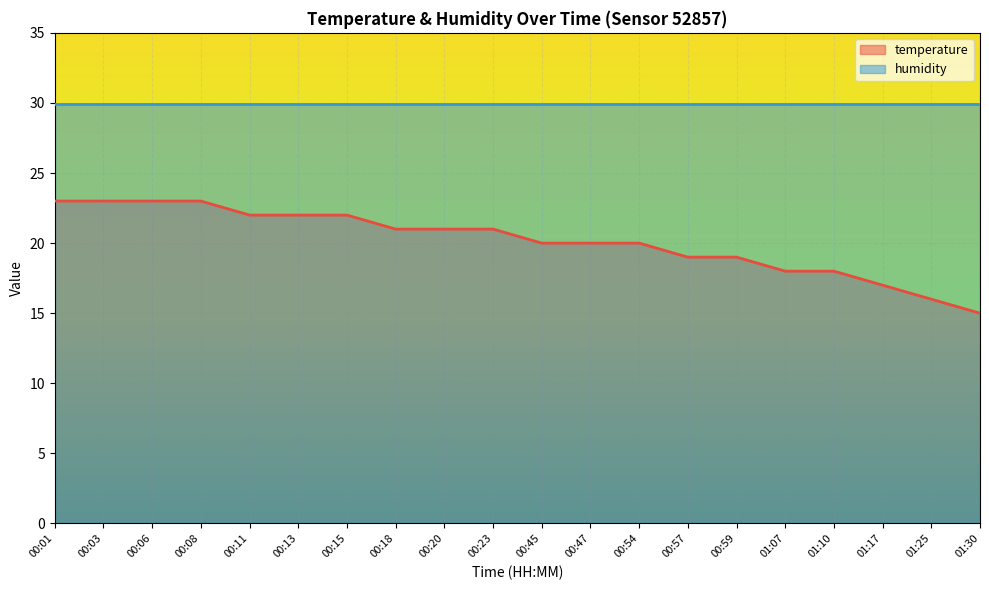

What is the value of the 10th point from the left?

21.0